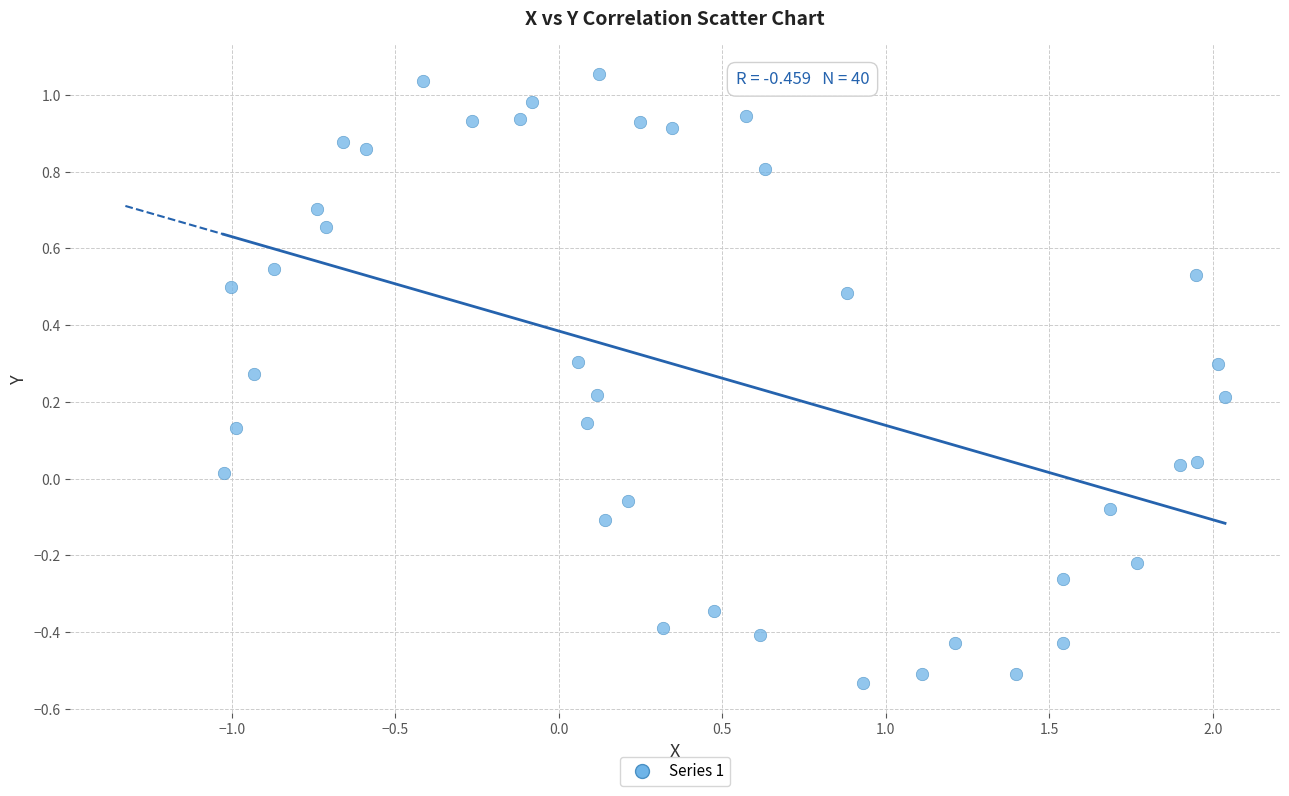

What is the range of X values (max minus min)?

3.1